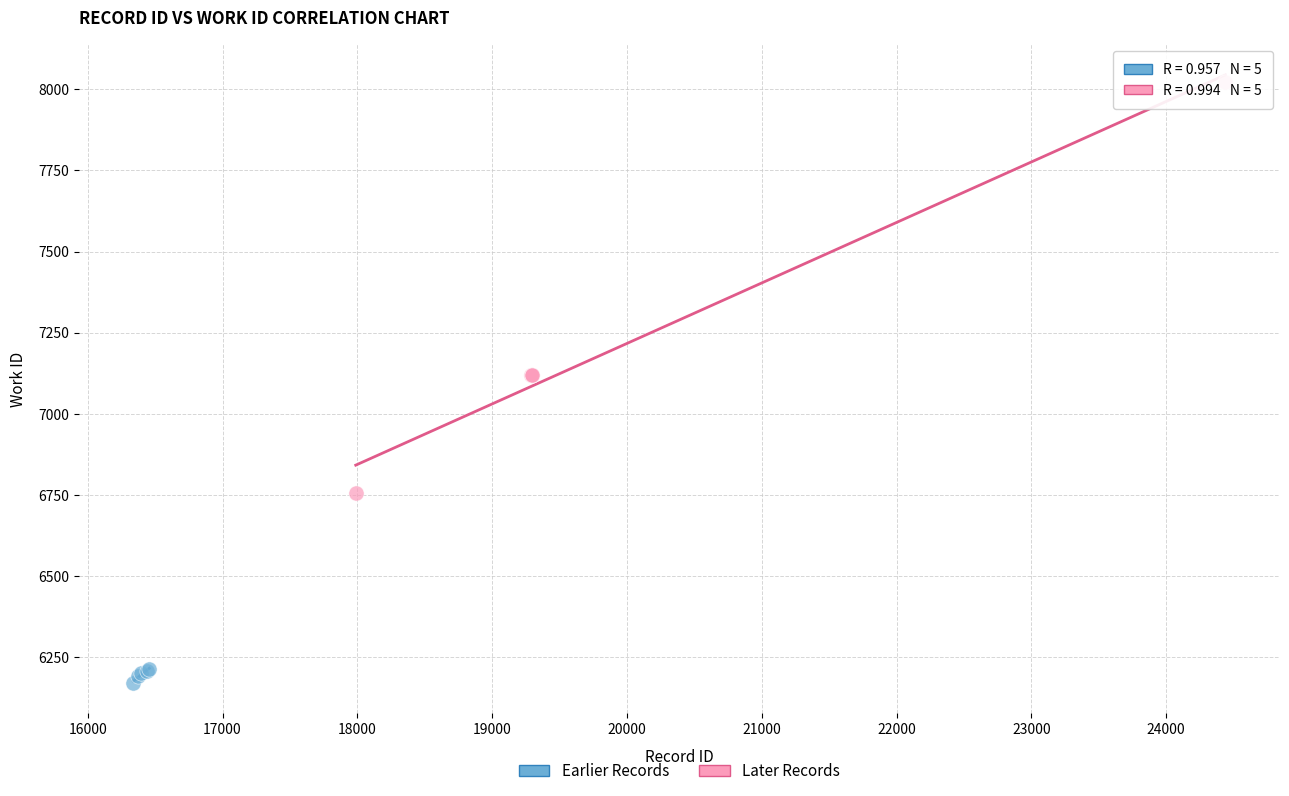

Which series has the largest Y range (max minus min)?

Later Records